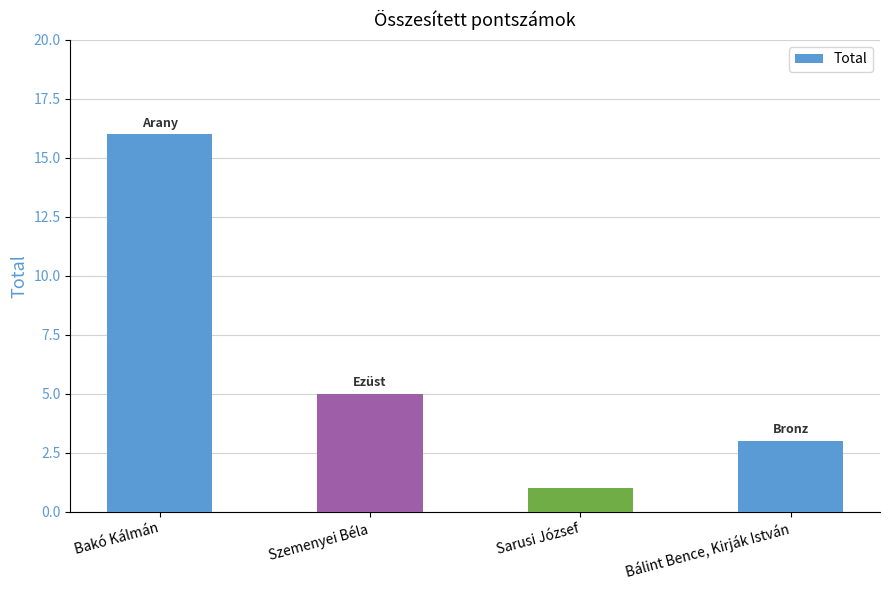

Count the number of data series in this chart.

1